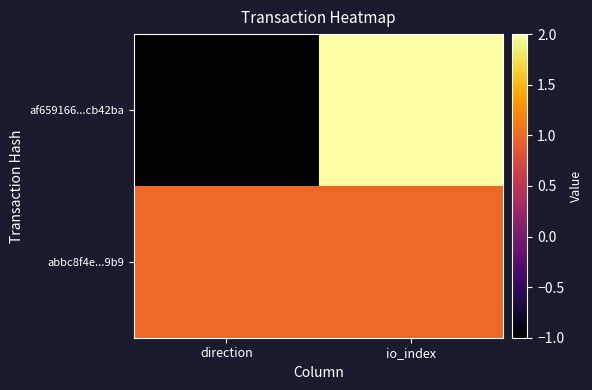

Which series has the largest range (max minus min)?

af659166...cb42ba